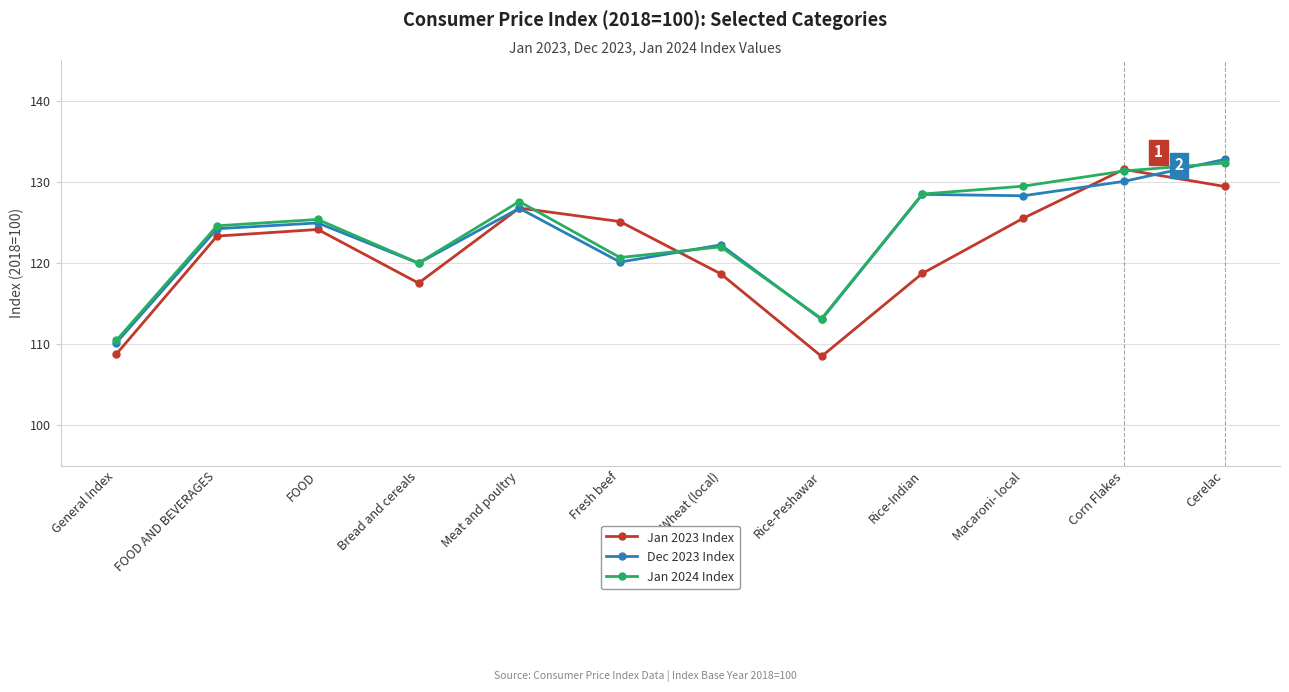

What is the spread (max minus min) of values at Bread and cereals?

2.5